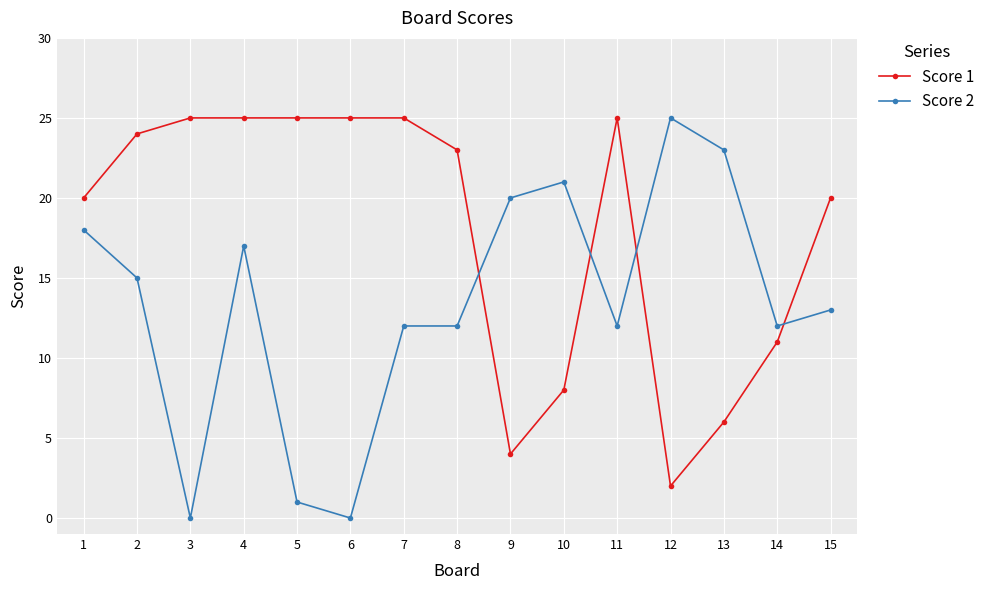

Reading left to right, what are all the values shown in this chart?

Score 1: 20	24	25	25	25	25	25	23	4	8	25	2	6	11	20
Score 2: 18	15	0	17	1	0	12	12	20	21	12	25	23	12	13